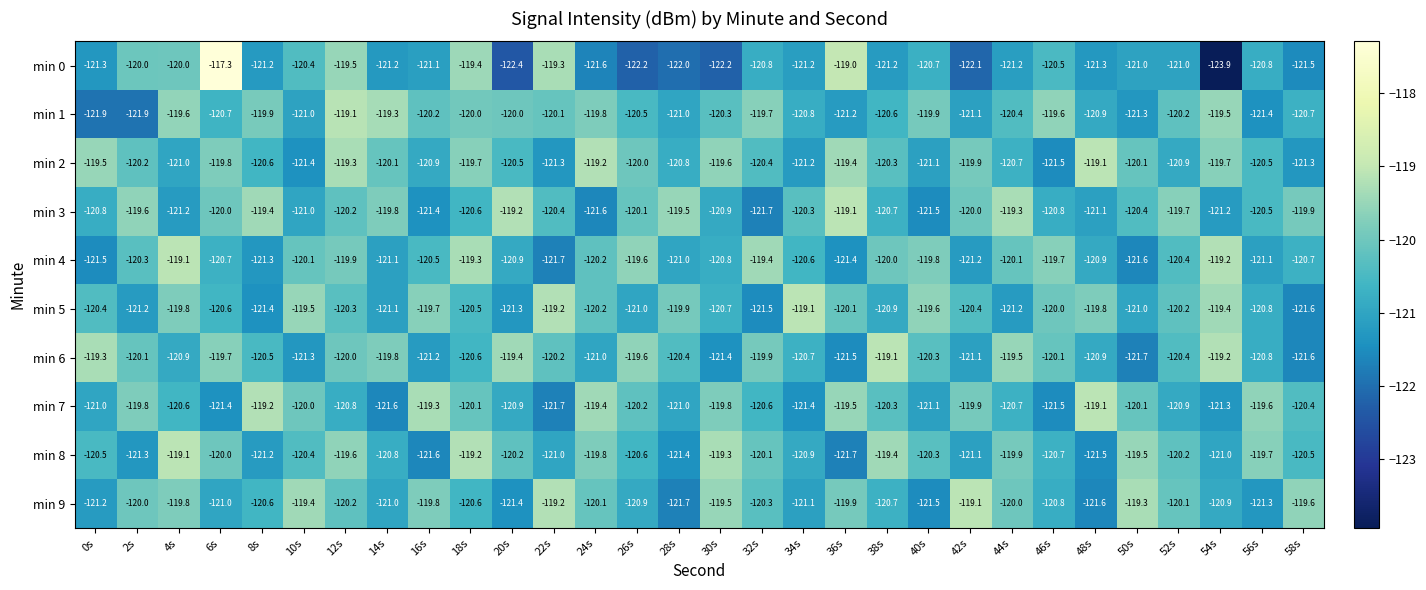

What is the sum of all min 7 values?

-3613.2